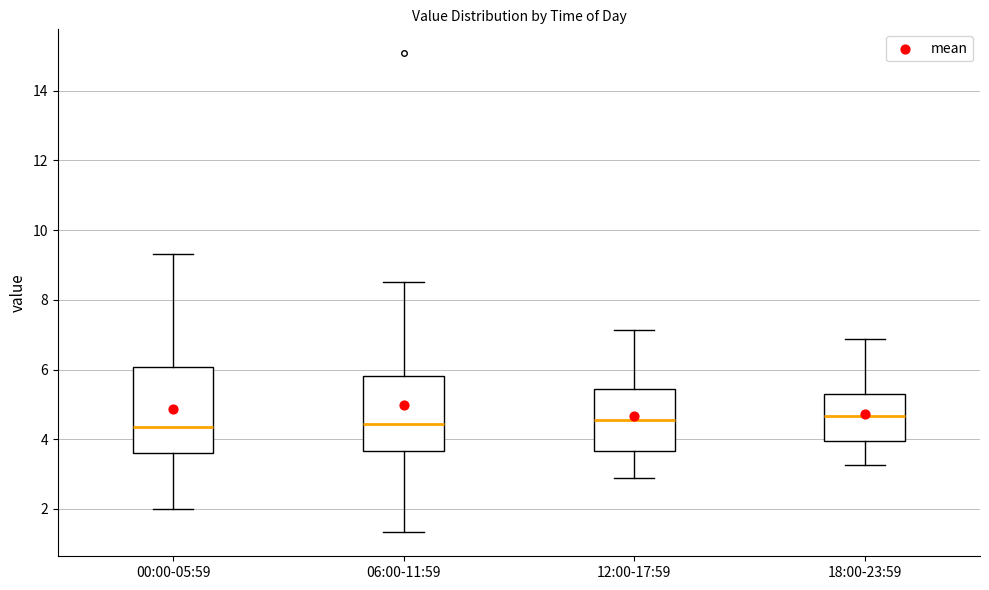

Reading left to right, read every box against the y-axis: the position of its median line, the range the box covers, and the ends of its whiskers. The values are not printed on the chart, so give them approximately, as read against the axis.

00:00-05:59: median 4.4, box 3.6 to 6.0, whiskers 2.0 to 9.4
06:00-11:59: median 4.4, box 3.6 to 5.8, whiskers 1.4 to 8.6
12:00-17:59: median 4.6, box 3.6 to 5.4, whiskers 2.8 to 7.2
18:00-23:59: median 4.6, box 4.0 to 5.4, whiskers 3.2 to 6.8